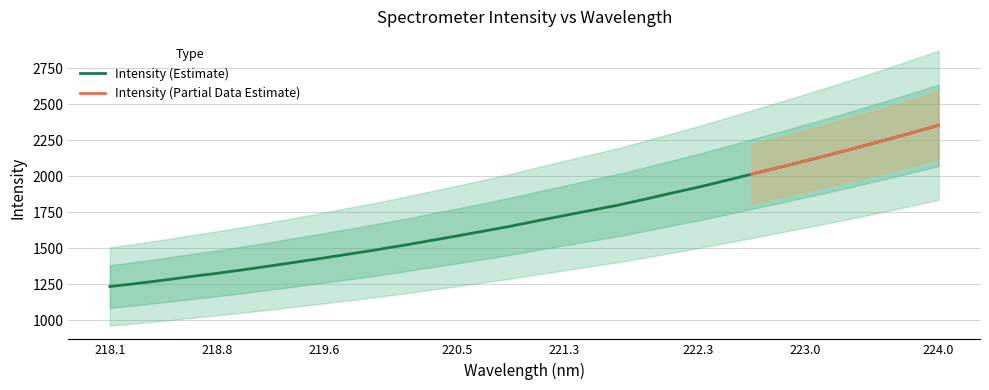

What is the maximum value shown in the chart?

2354.3